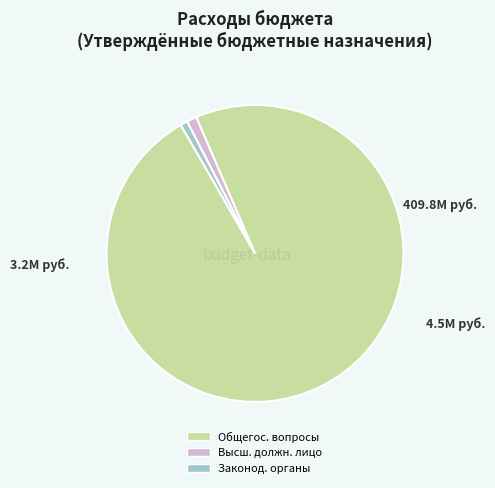

Is there any slice that represents more than half of the pie?

Yes